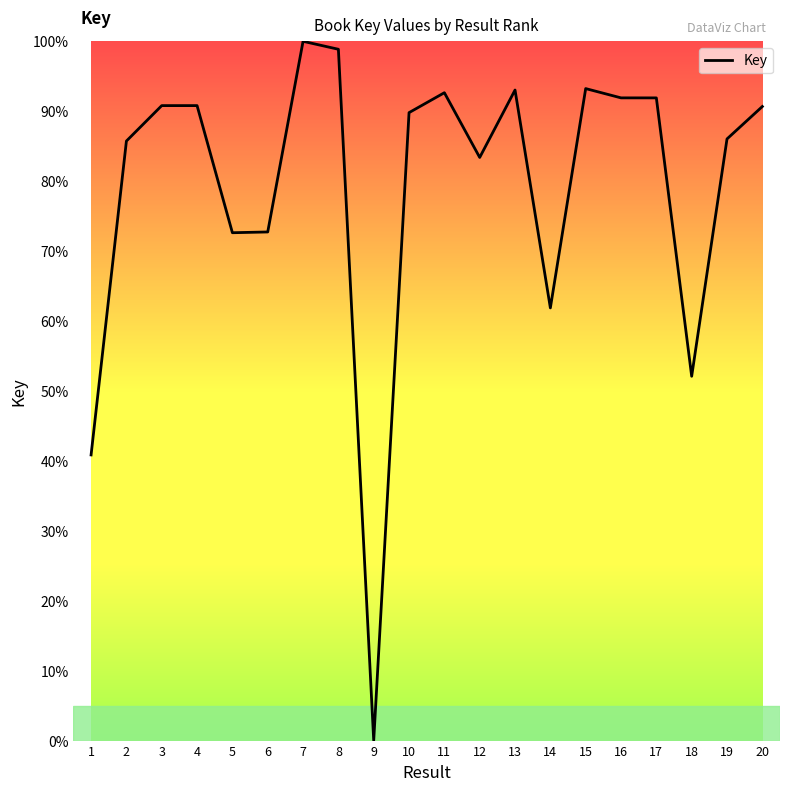

The value at 15 is 52.0. True or false?

False